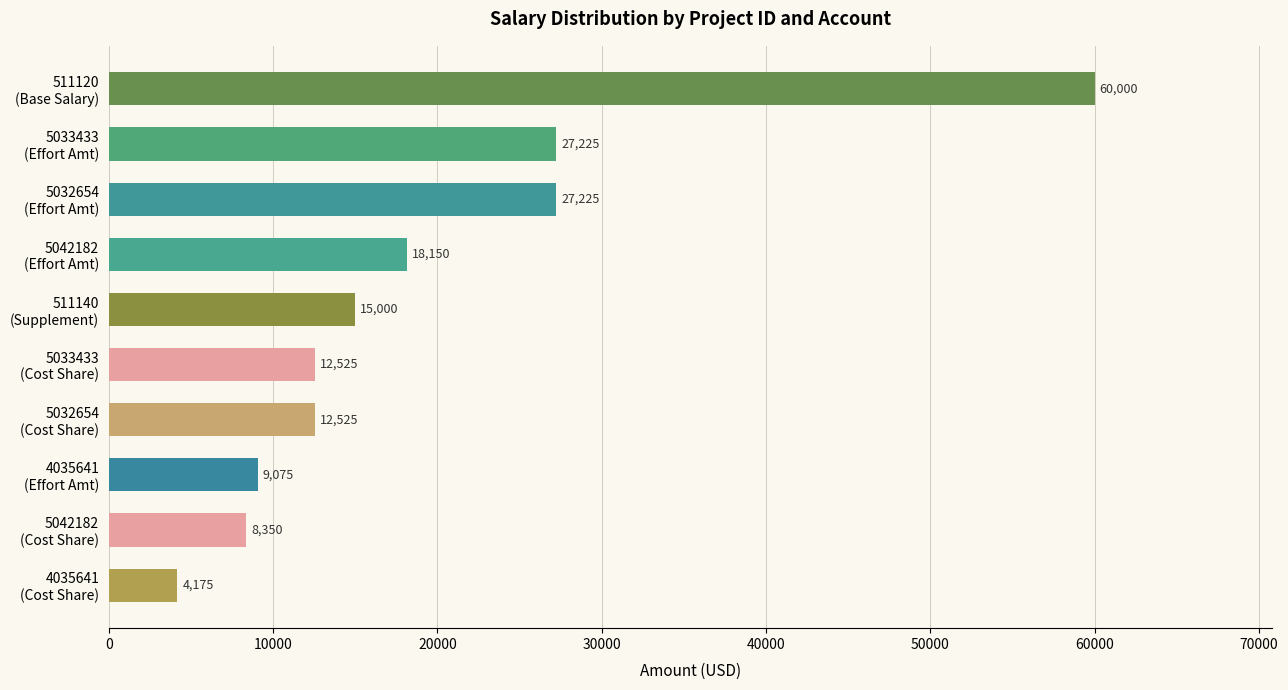

What is the value of the 2nd bar from the top?

27225